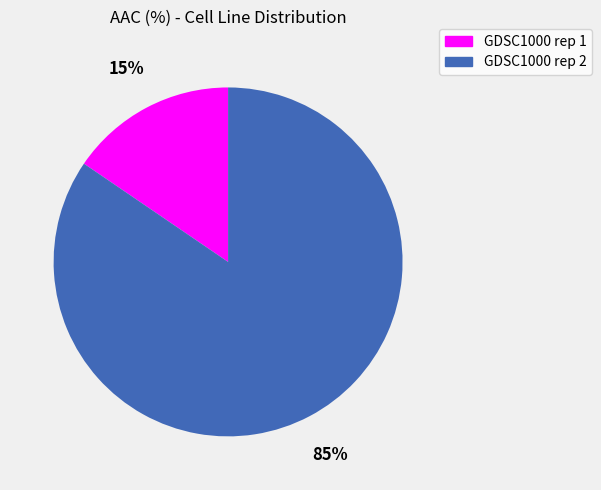

How many segments does this pie chart have?

2